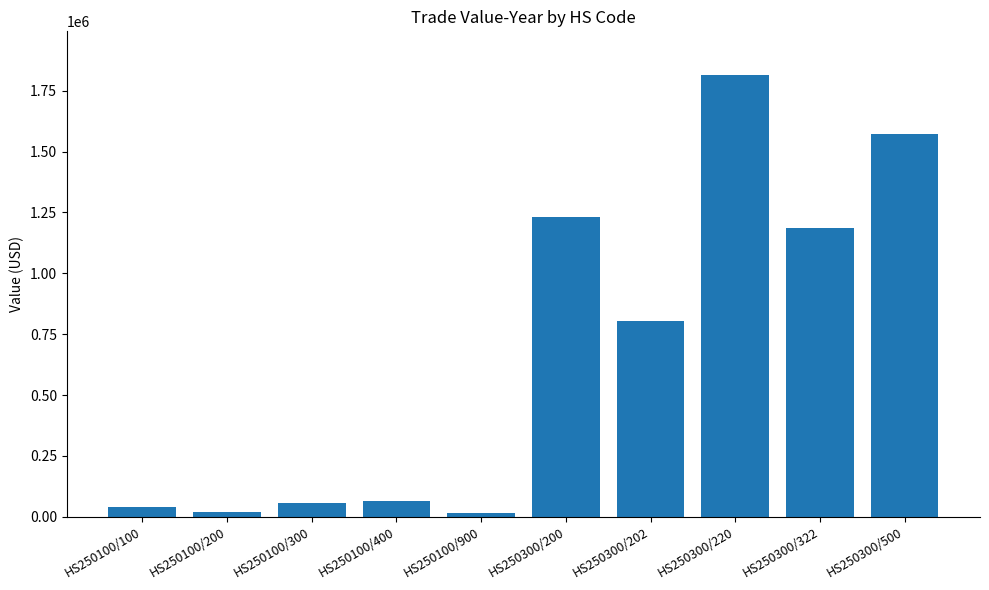

How many bars are there in total?

10